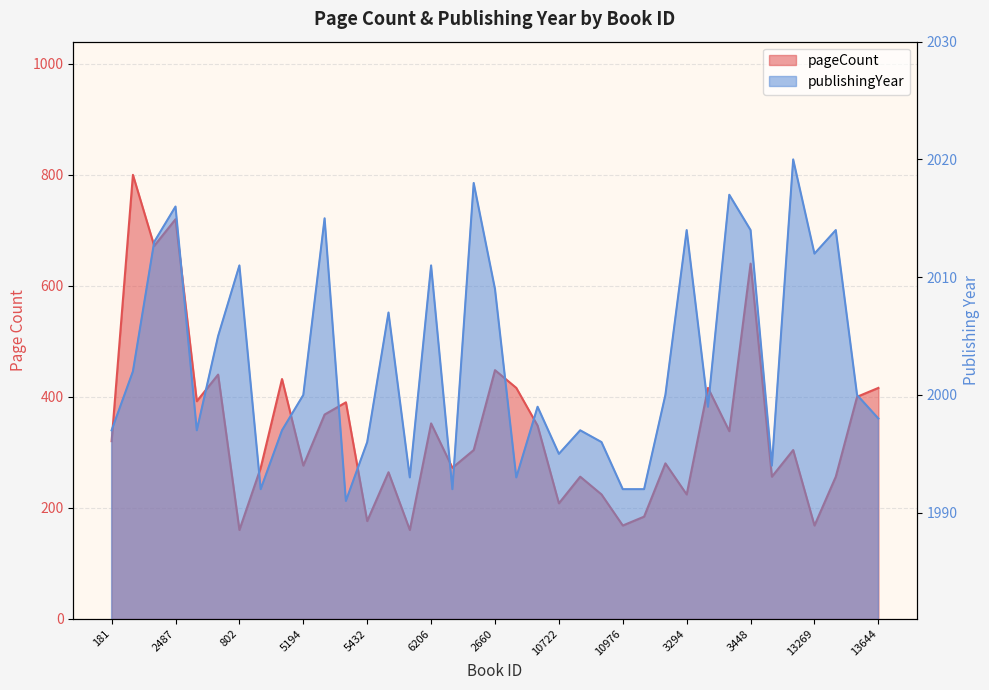

Where is the first local maximum for pageCount?

1048